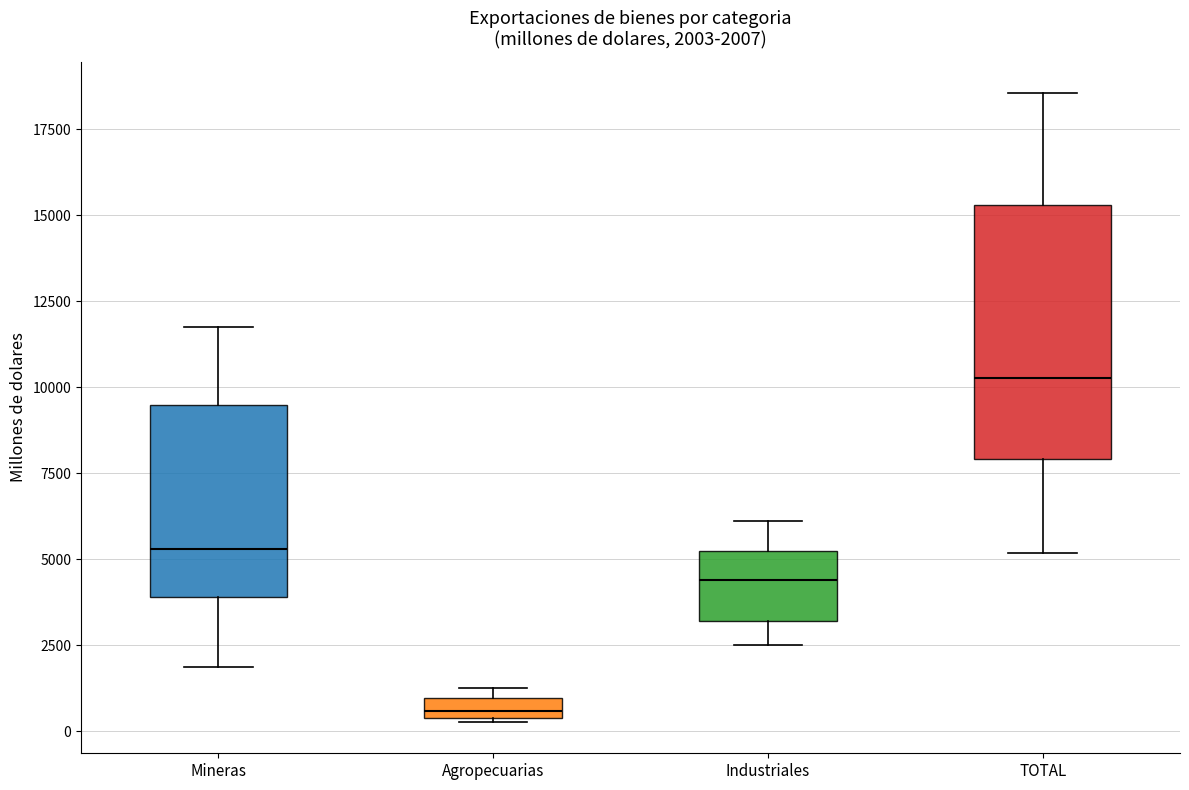

Which box is the tallest, from its lower edge to its upper edge?

TOTAL